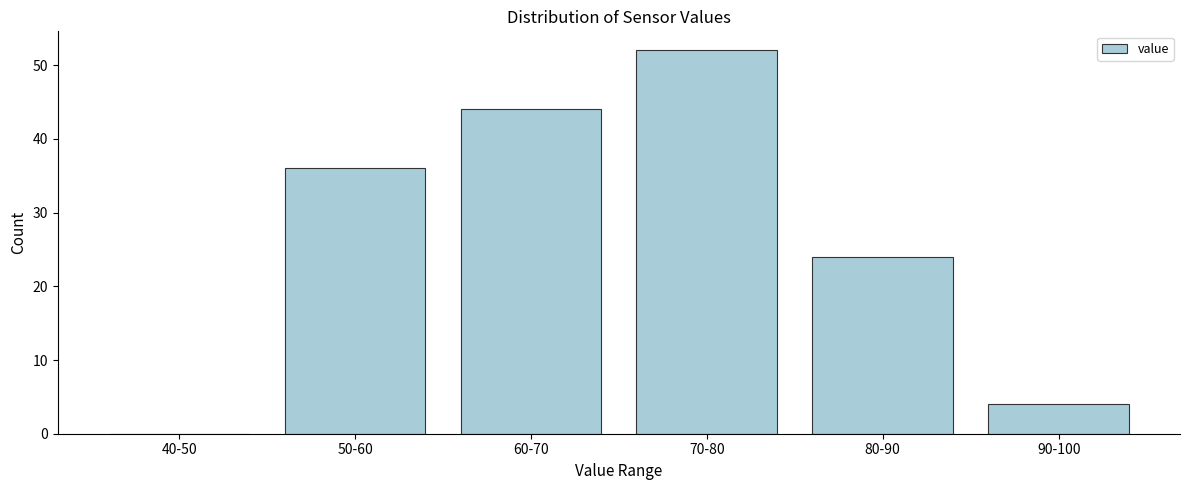

Reading left to right, transcribe all the data shown in this chart.

40-50=0	50-60=36	60-70=44	70-80=52	80-90=24	90-100=4